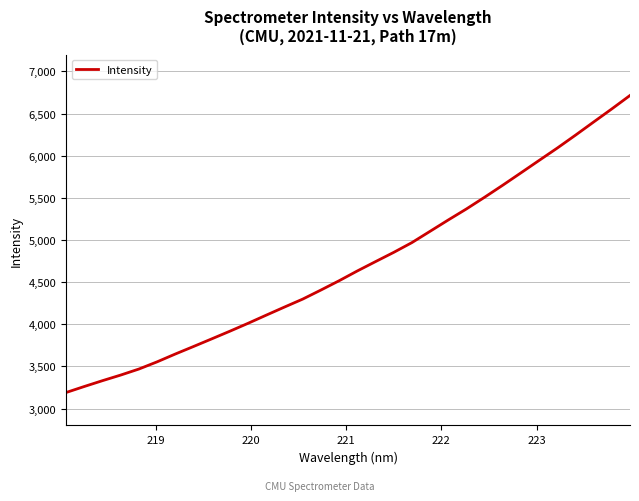

What is the difference between the maximum and minimum values?

3524.2